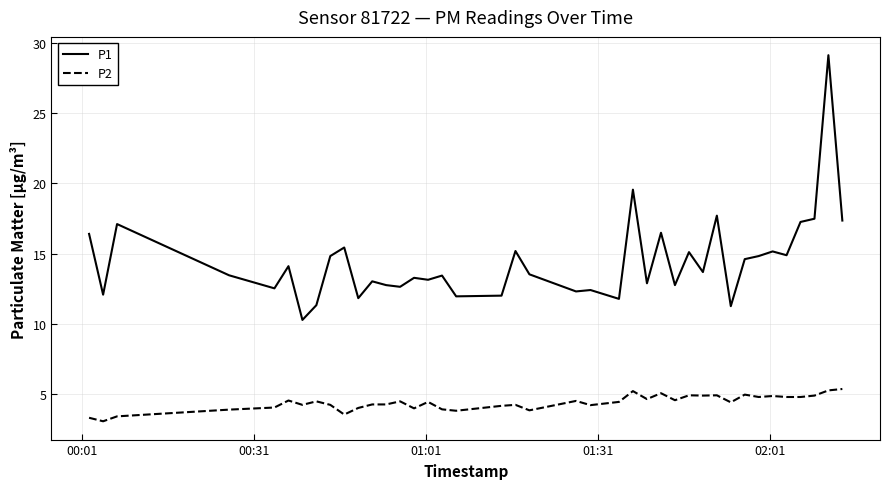

Rank the series by their average value, from lowest to highest.

P2, P1